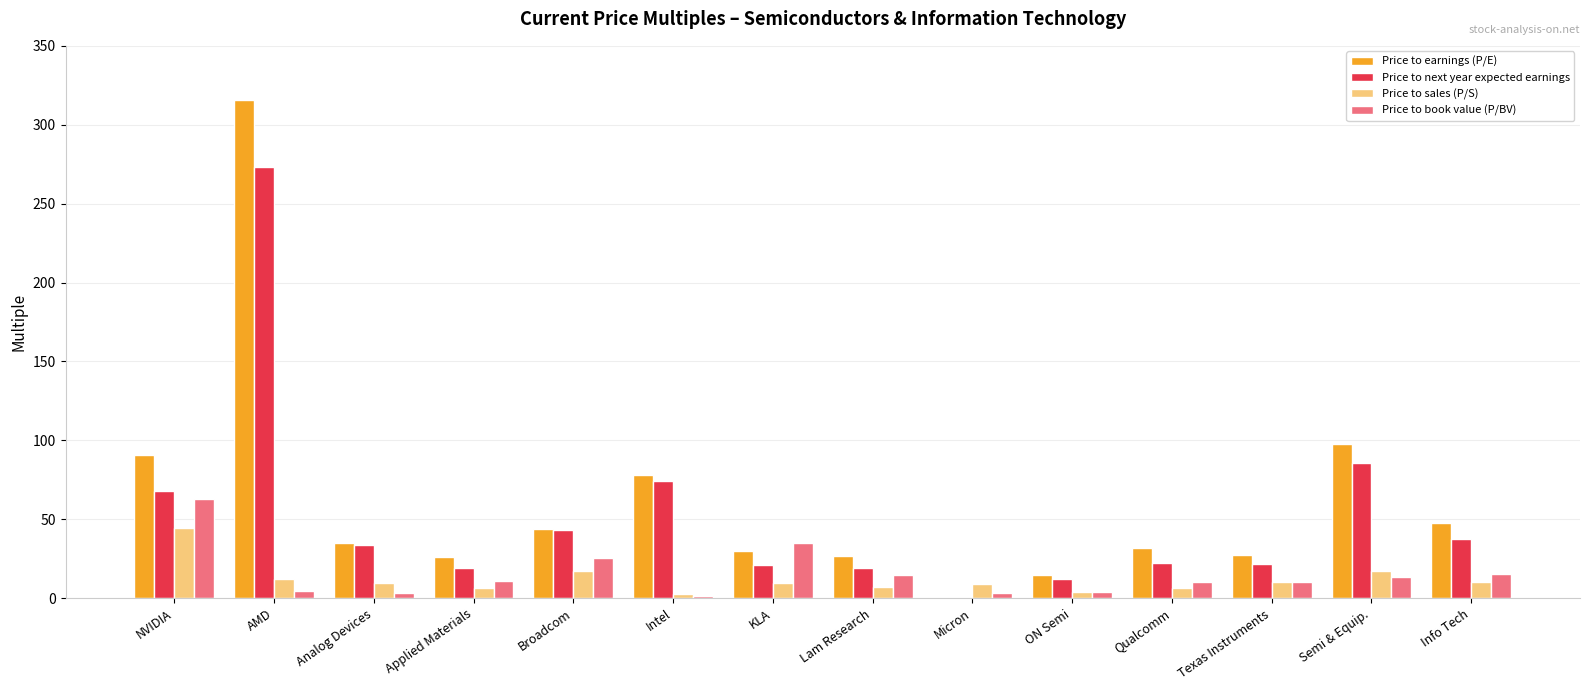

What is the maximum value for Price to earnings (P/E)?

315.9